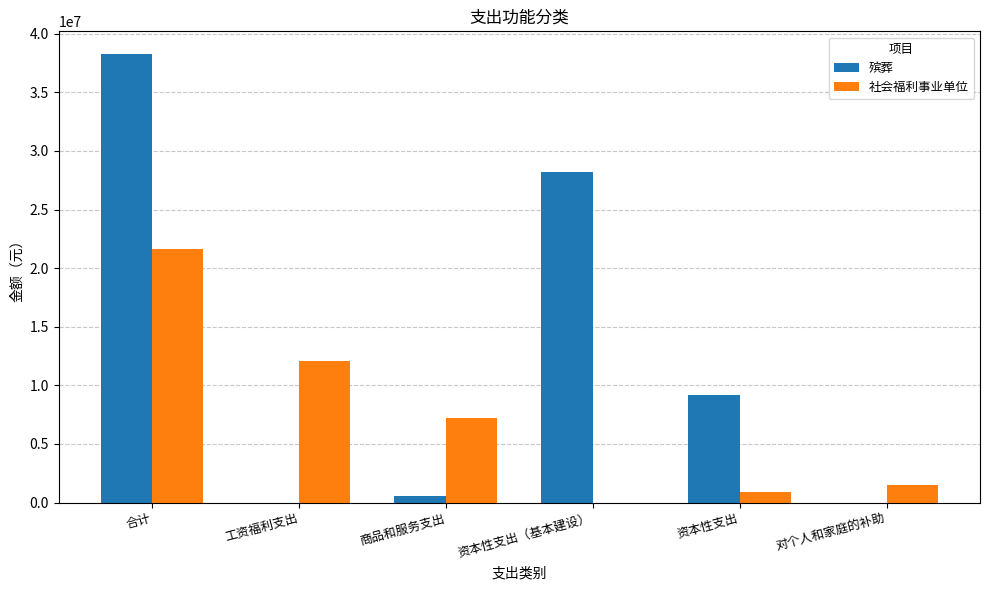

What is the sum of all 社会福利事业单位 values?

43272893.8